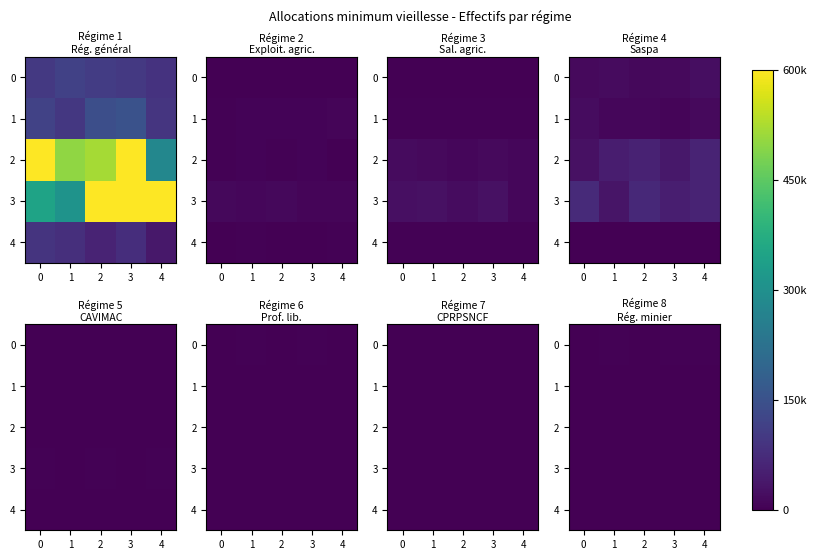

How many data points does each series have?

5